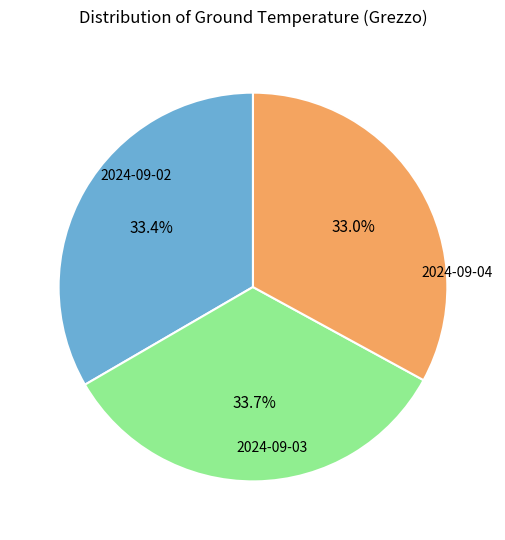

Does any single category account for the majority?

No